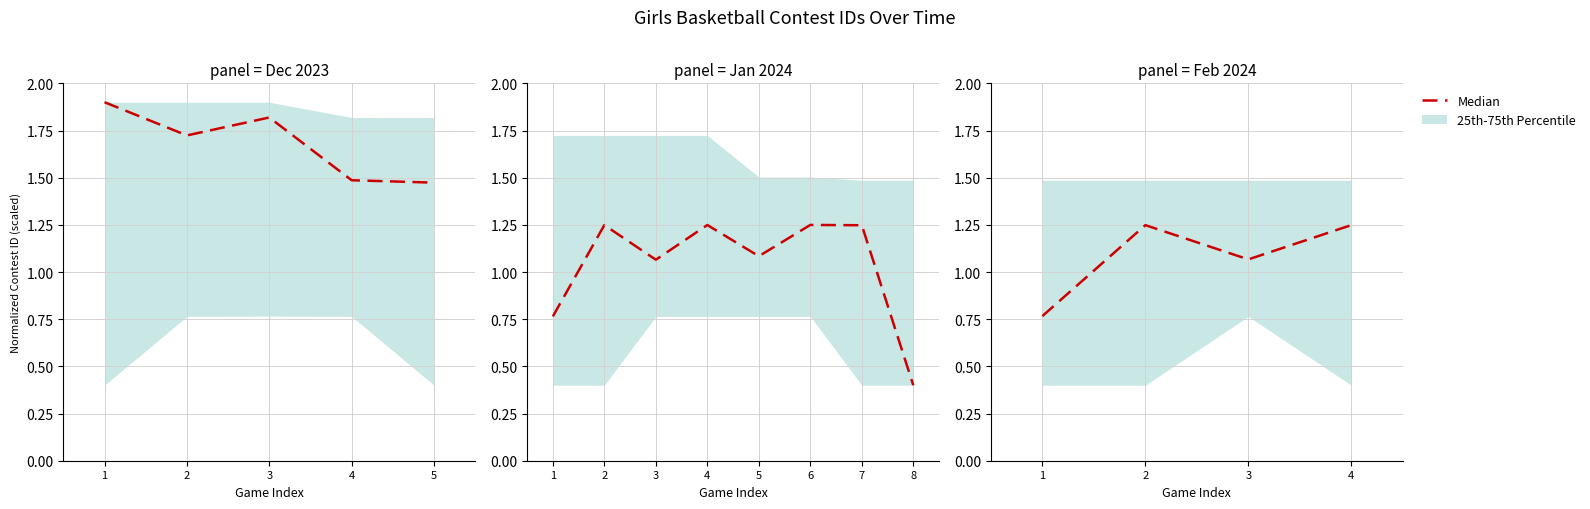

Is it true that the value at 4 is 1.2?

True